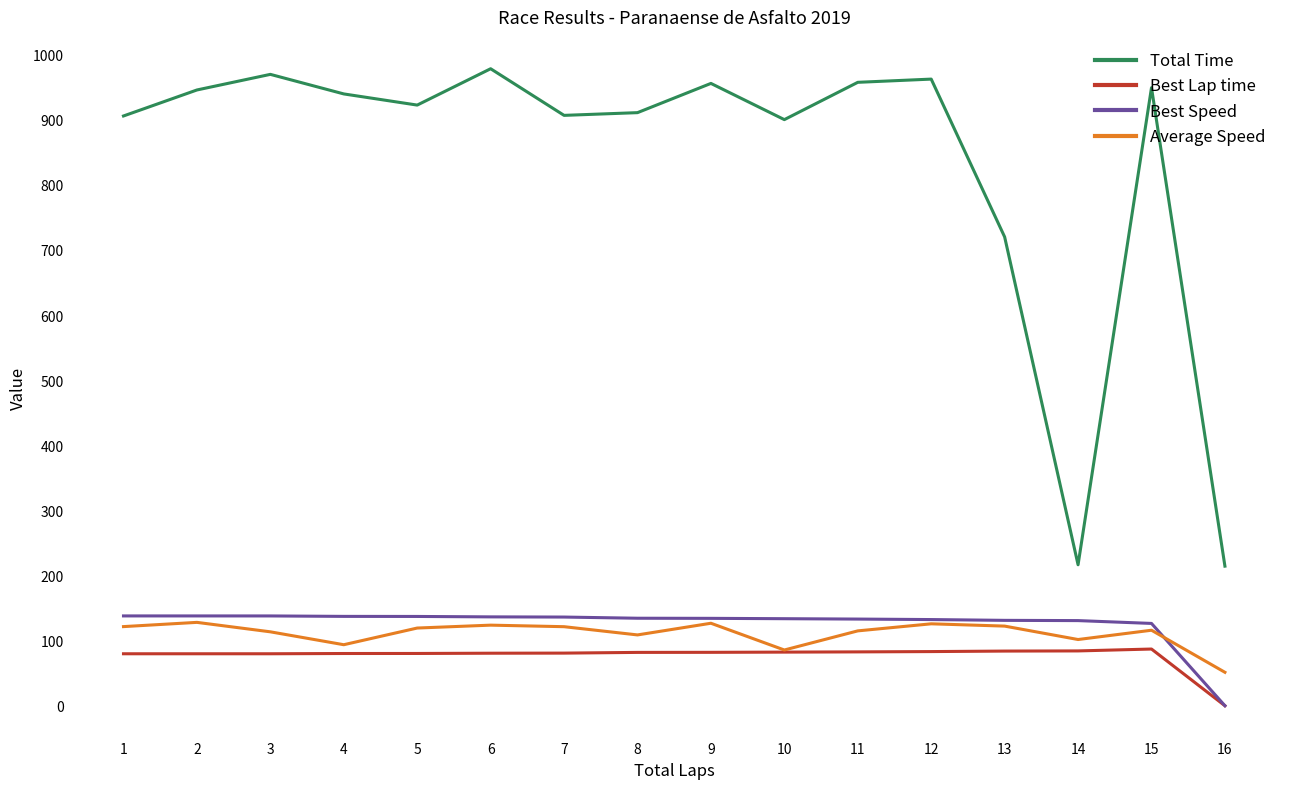

Between 2 and 7, which series saw the biggest shift?

Total Time